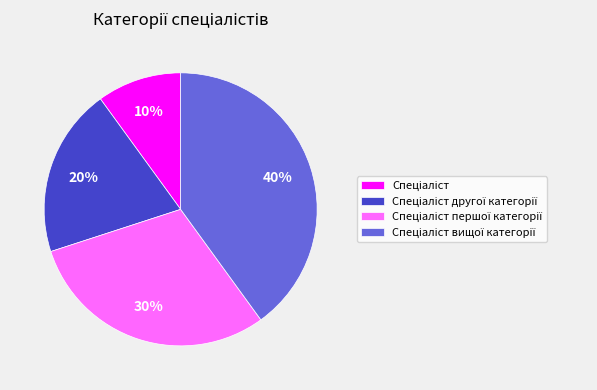

Is there a majority slice in this chart?

No